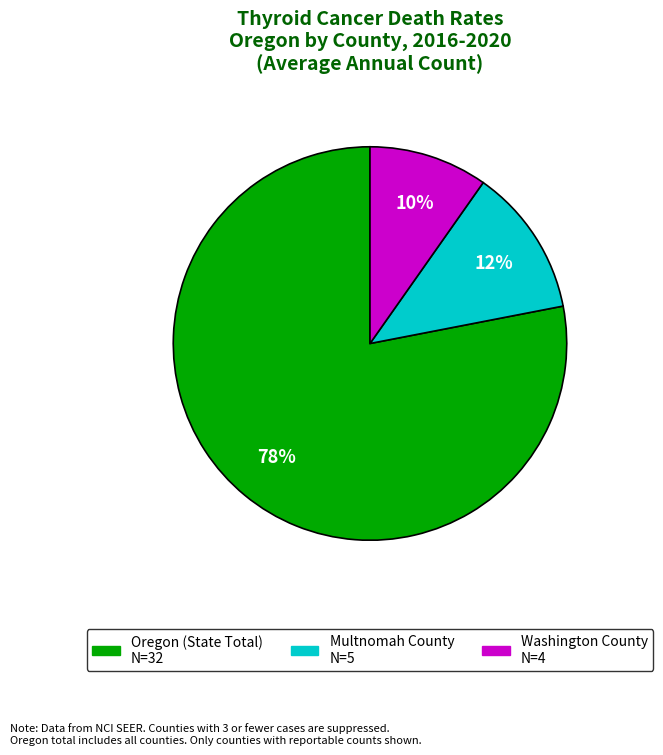

Count the number of slices in the pie.

3